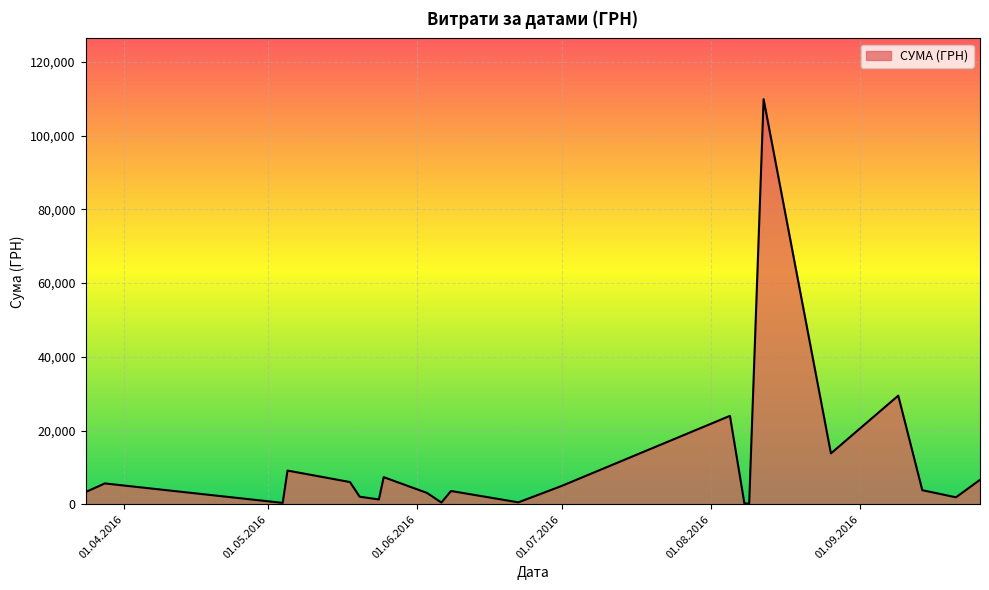

What is the maximum value shown in the chart?

109857.0